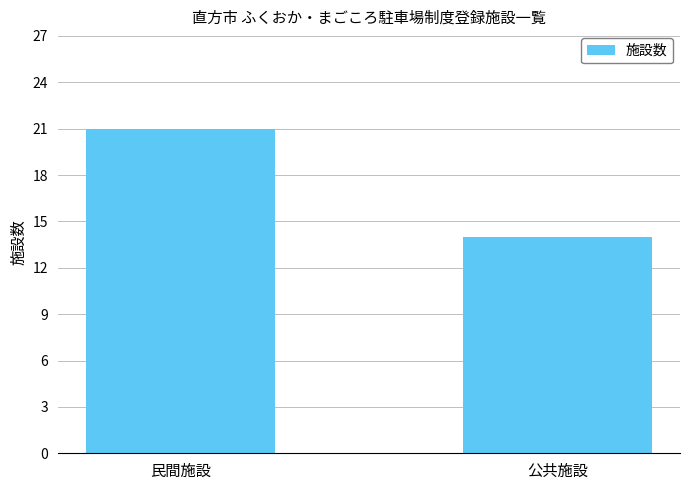

Between 公共施設 and 民間施設, which is larger?

民間施設